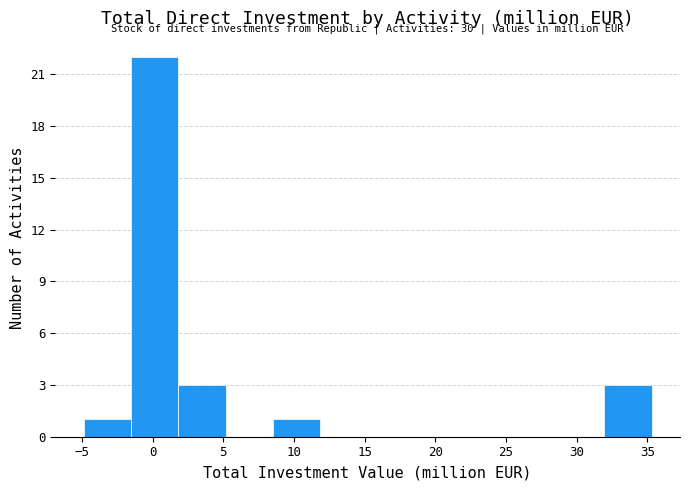

Over which range of the x-axis is the bar tallest?

-1.5 to 2.0